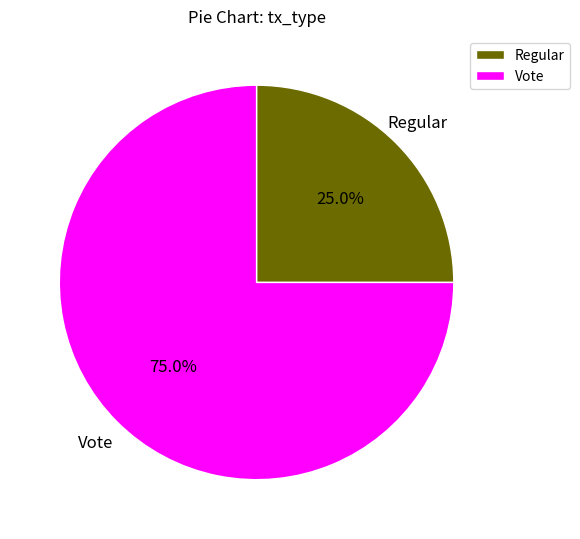

What percentage is NOT represented by Regular?

75.0%